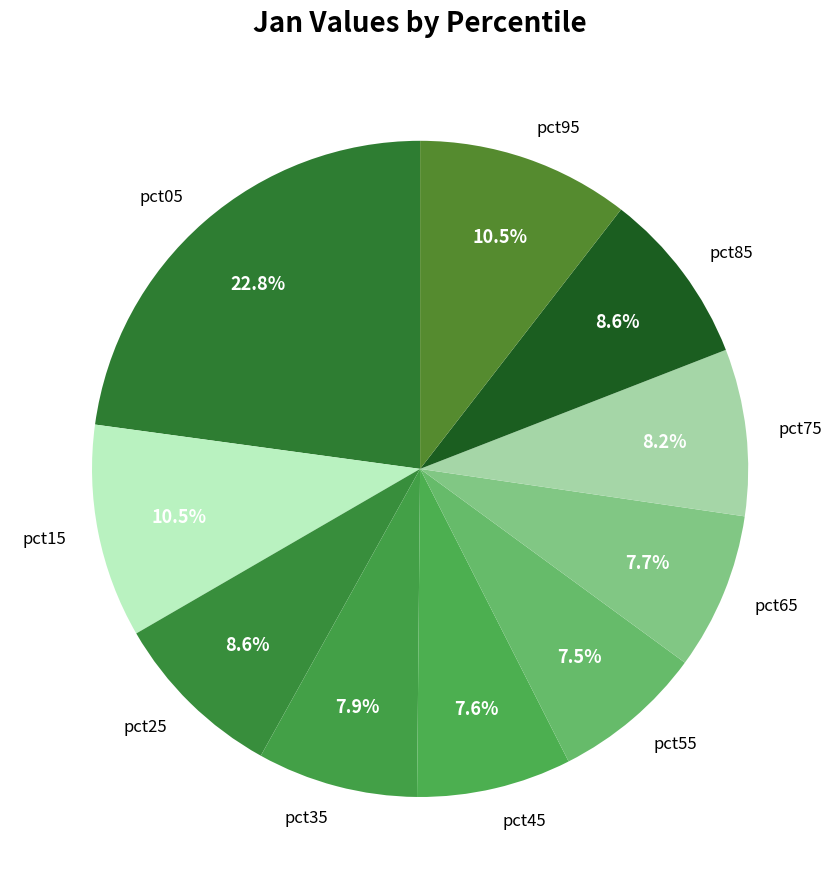

To the nearest percent, what is the combined percentage of pct45 and pct75?

16%